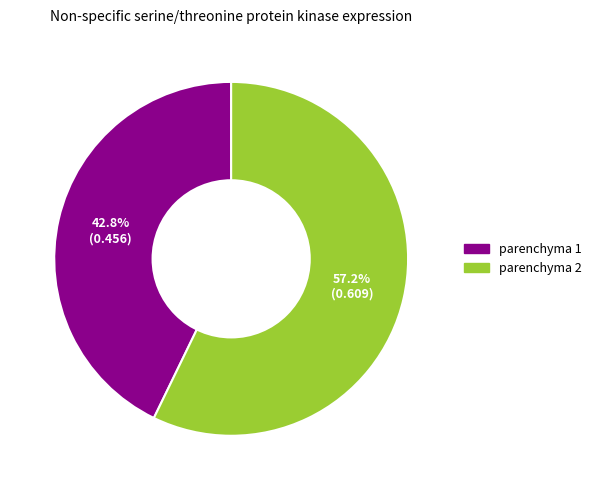

What portion of the pie excludes parenchyma 2?

42.8%